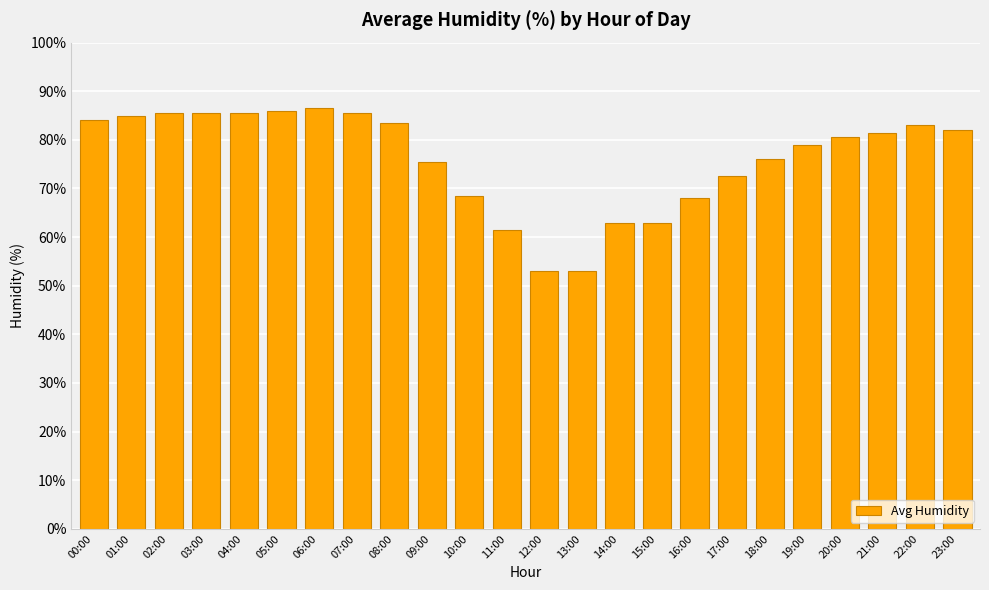

What is the approximate value at 21:00?

81.5